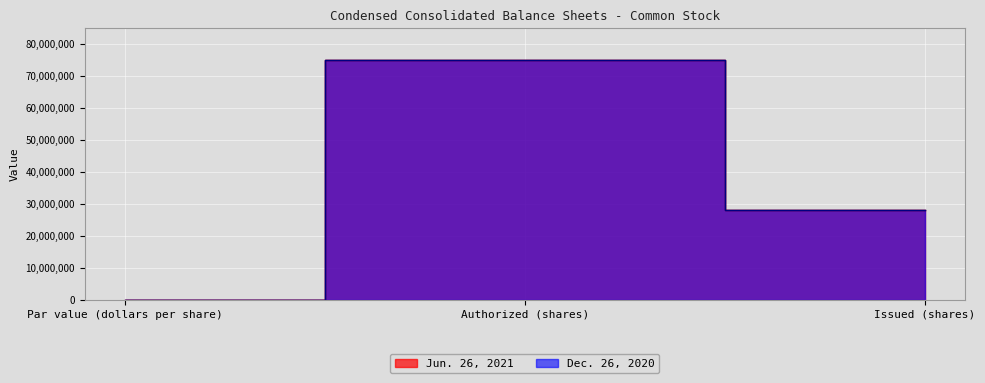

What is the minimum value shown in the chart?

1